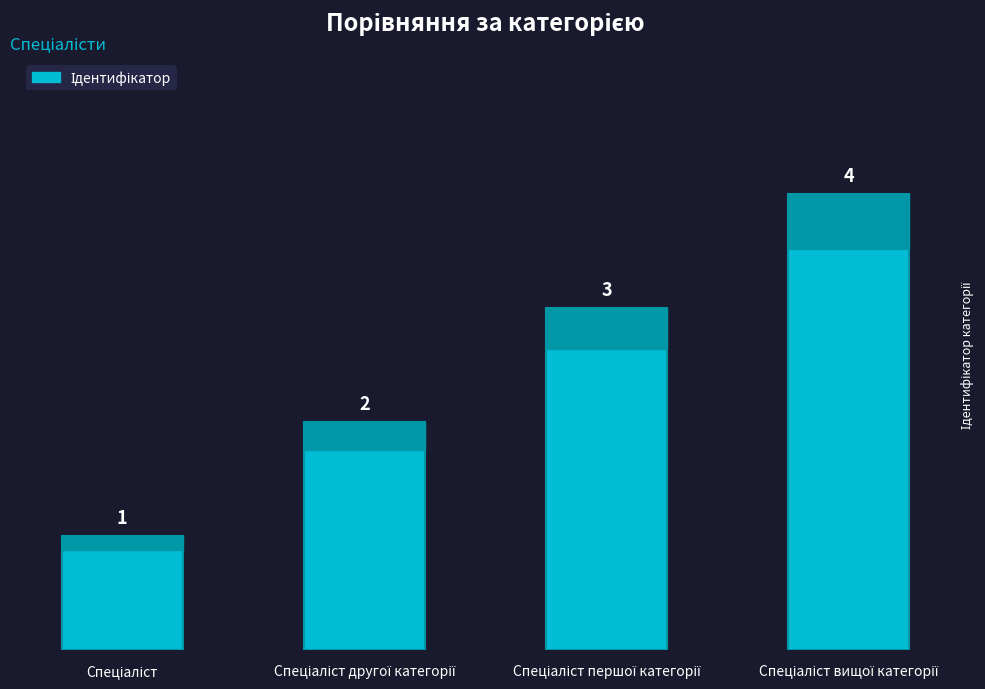

What is the value of the 2nd bar from the left?

2